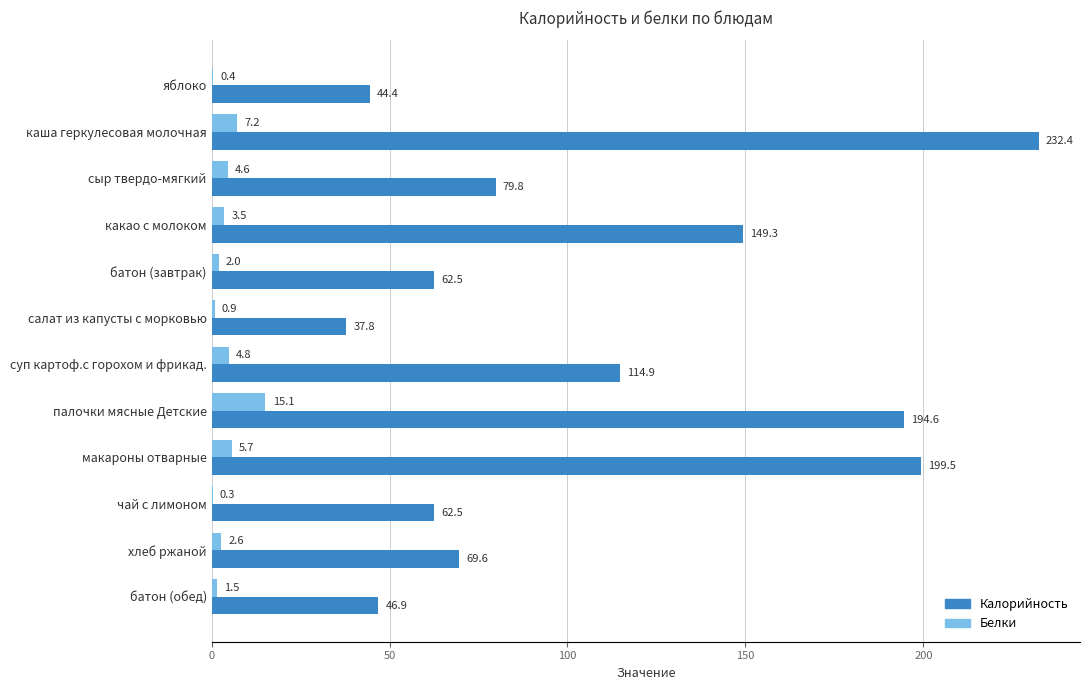

Is the value of Белки at салат из капусты с морковью greater than the value of Калорийность at яблоко?

No